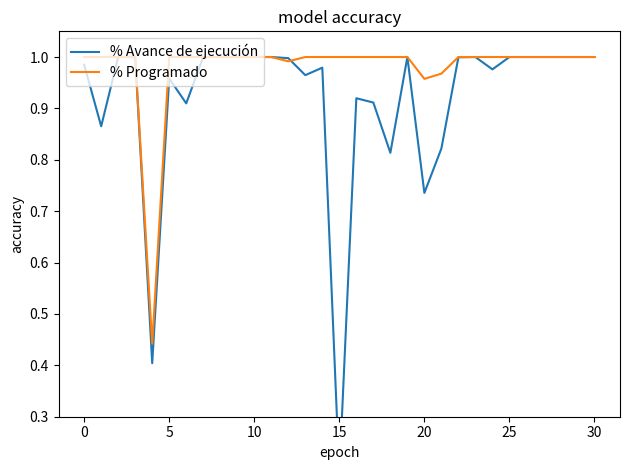

Reading left to right, what are all the values shown in this chart?

% Avance de ejecución: 1.0	0.9	1.0	1.0	0.4	1.0	0.9	1.0	1.0	1.0	1.0	1.0	1.0	1.0	1.0	0.2	0.9	0.9	0.8	1.0	0.7	0.8	1.0	1.0	1.0	1.0	1.0	1.0	1.0	1.0	1.0
% Programado: 1.0	1.0	1.0	1.0	0.4	1.0	1.0	1.0	1.0	1.0	1.0	1.0	1.0	1.0	1.0	1.0	1.0	1.0	1.0	1.0	1.0	1.0	1.0	1.0	1.0	1.0	1.0	1.0	1.0	1.0	1.0